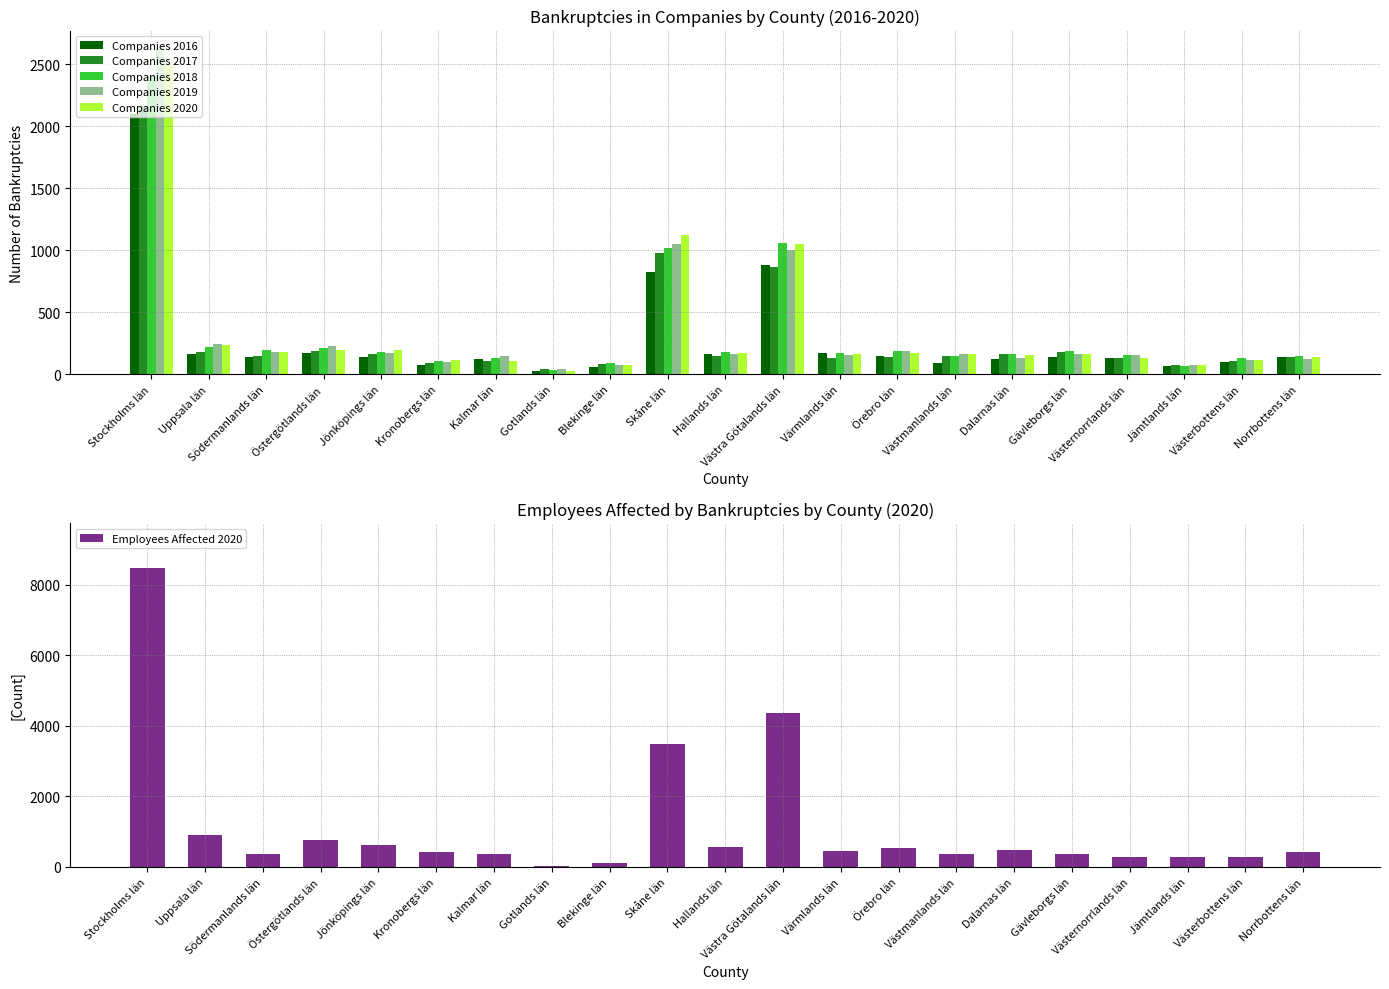

Rank the series at Uppsala län from highest to lowest value.

Employees Affected 2020, Companies 2019, Companies 2020, Companies 2018, Companies 2017, Companies 2016